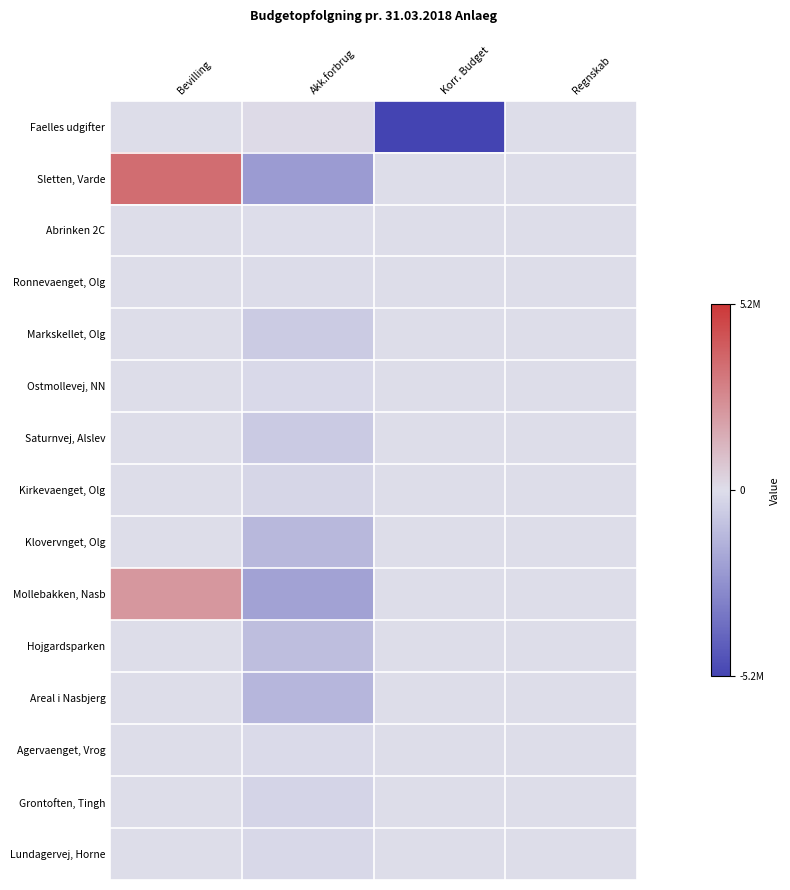

At which category is the sum across all series the highest?

Bevilling